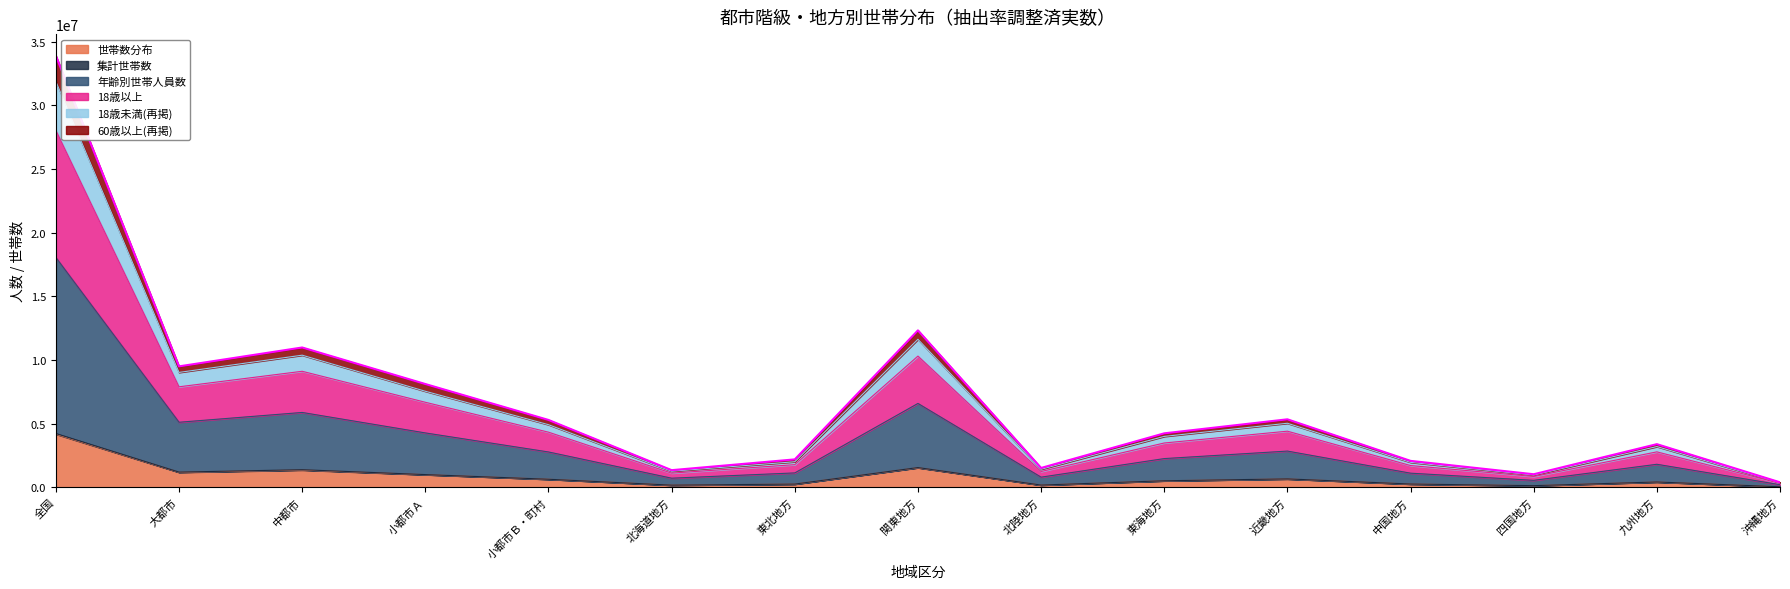

At which label does 世帯数分布 reach its peak?

全国